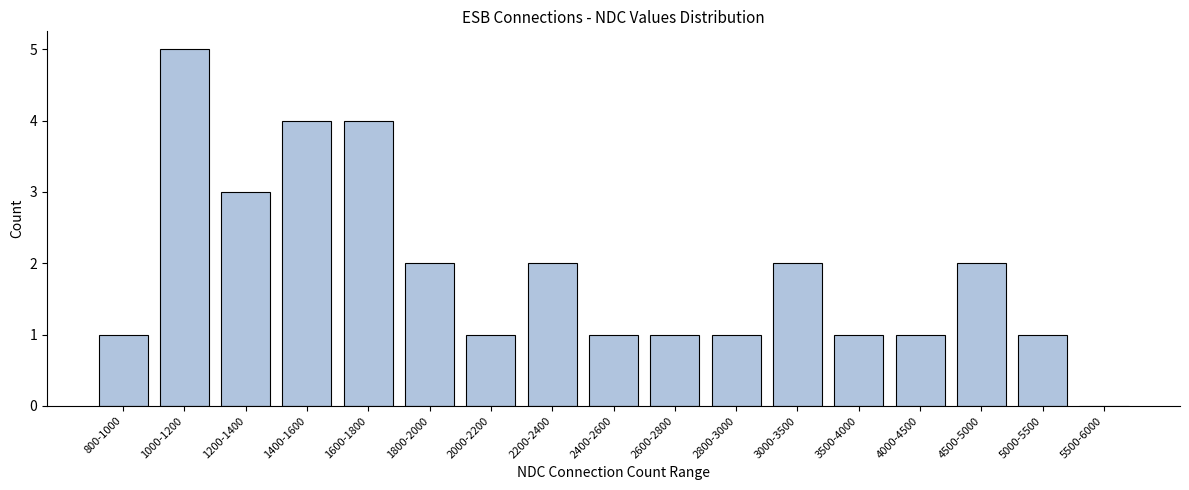

Reading left to right, list all the values displayed in this chart.

800-1000=1	1000-1200=5	1200-1400=3	1400-1600=4	1600-1800=4	1800-2000=2	2000-2200=1	2200-2400=2	2400-2600=1	2600-2800=1	2800-3000=1	3000-3500=2	3500-4000=1	4000-4500=1	4500-5000=2	5000-5500=1	5500-6000=0